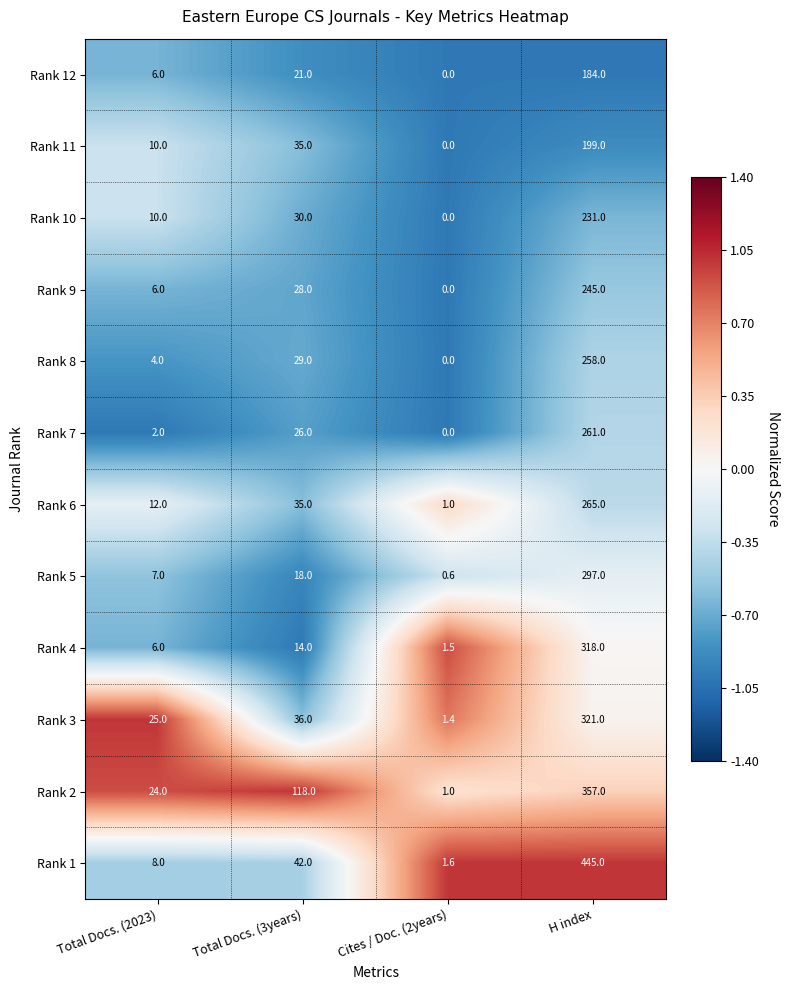

At how many categories does at least one series exceed 0?

4